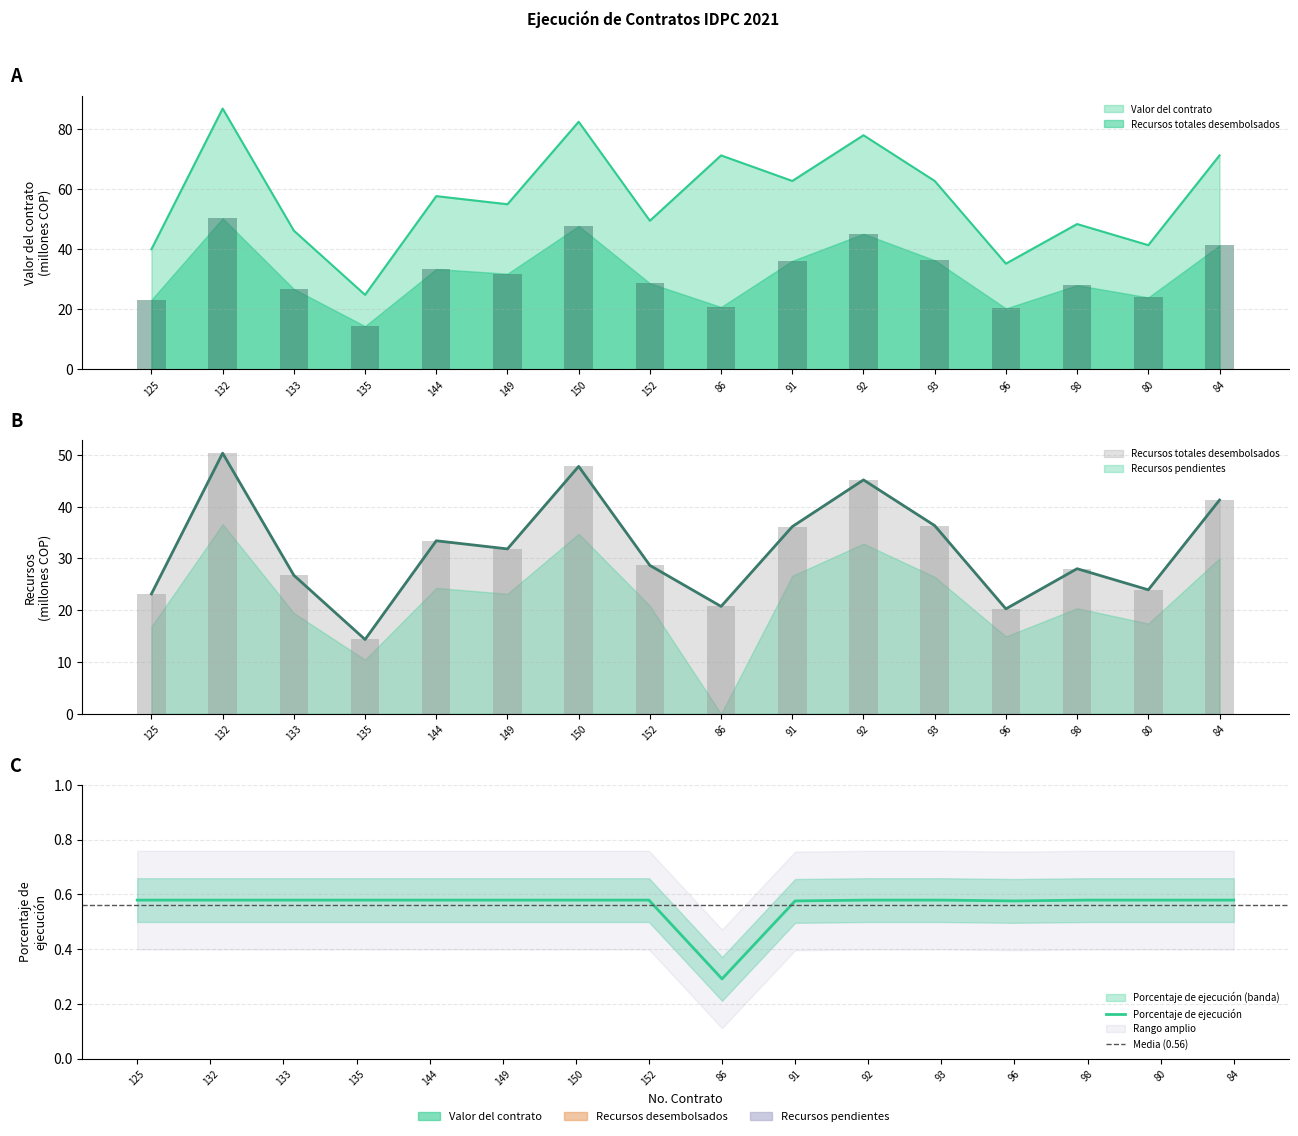

What is the difference between the maximum and minimum values in the Valor del contrato series?

62.1